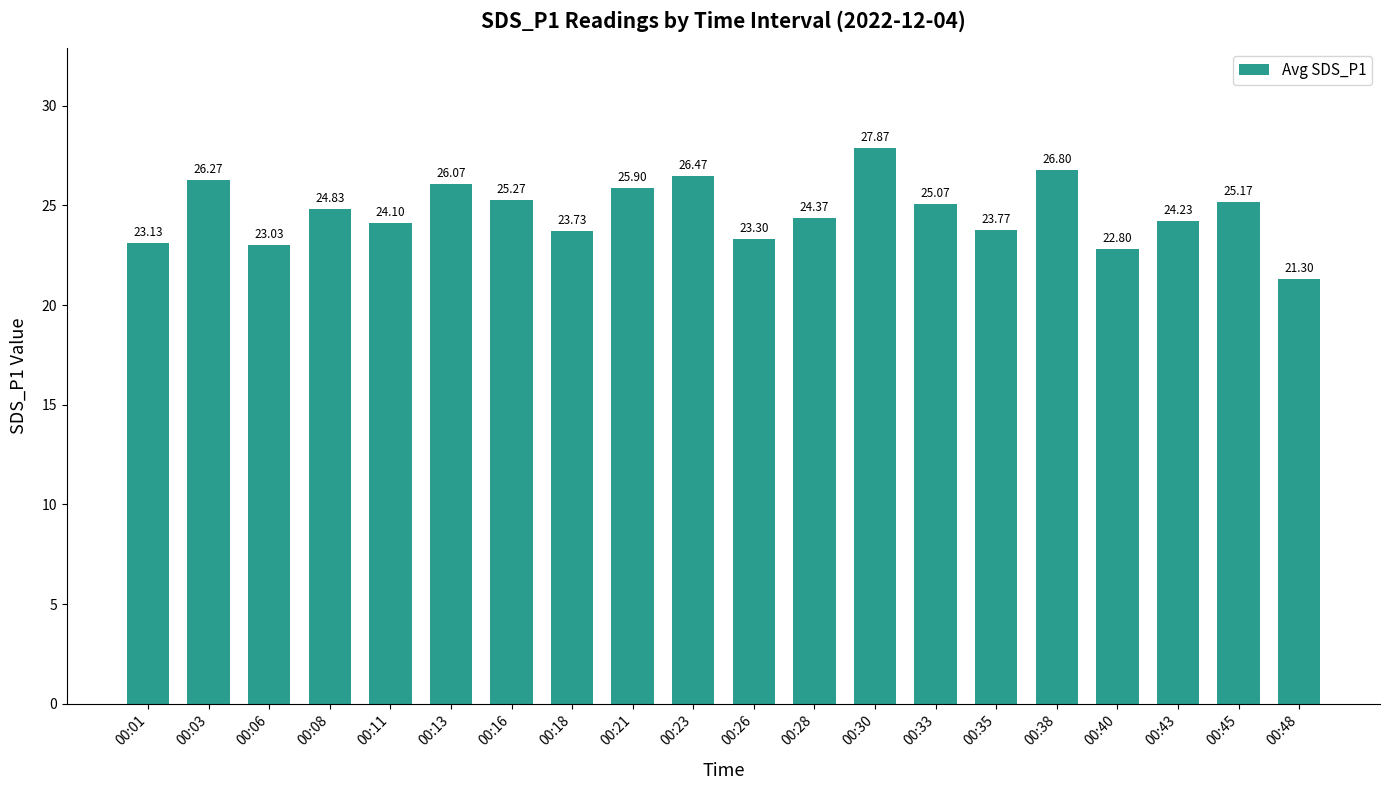

The value at 00:33 is 25.1. True or false?

True